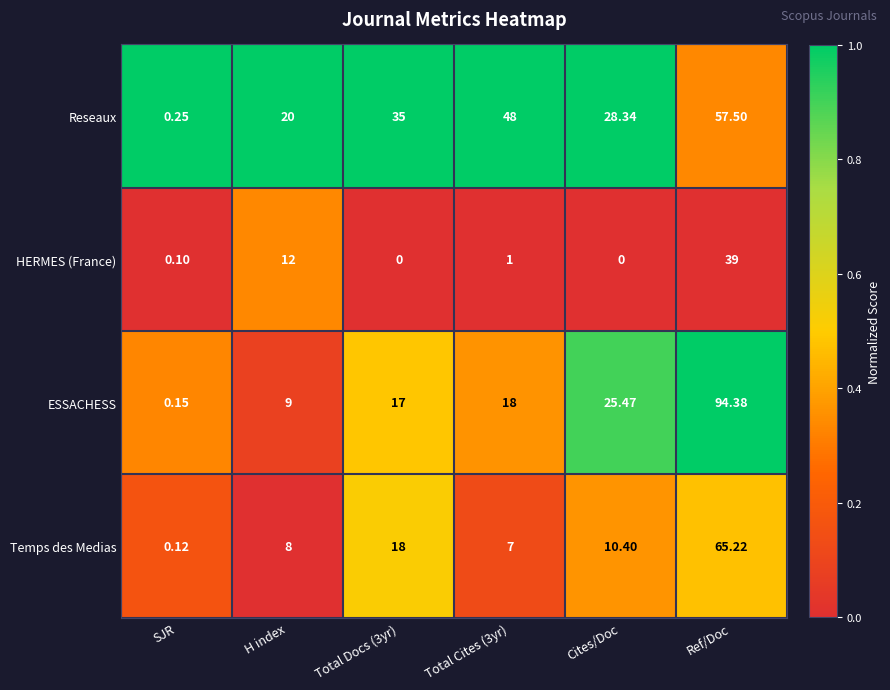

Rank the series at H index from highest to lowest value.

Reseaux, HERMES (France), ESSACHESS, Temps des Medias